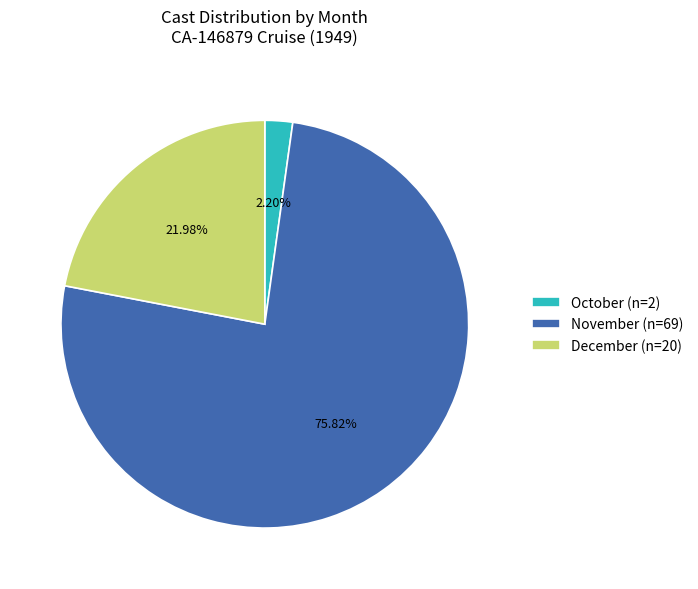

Which category has the smallest portion of the pie?

October (n=2)